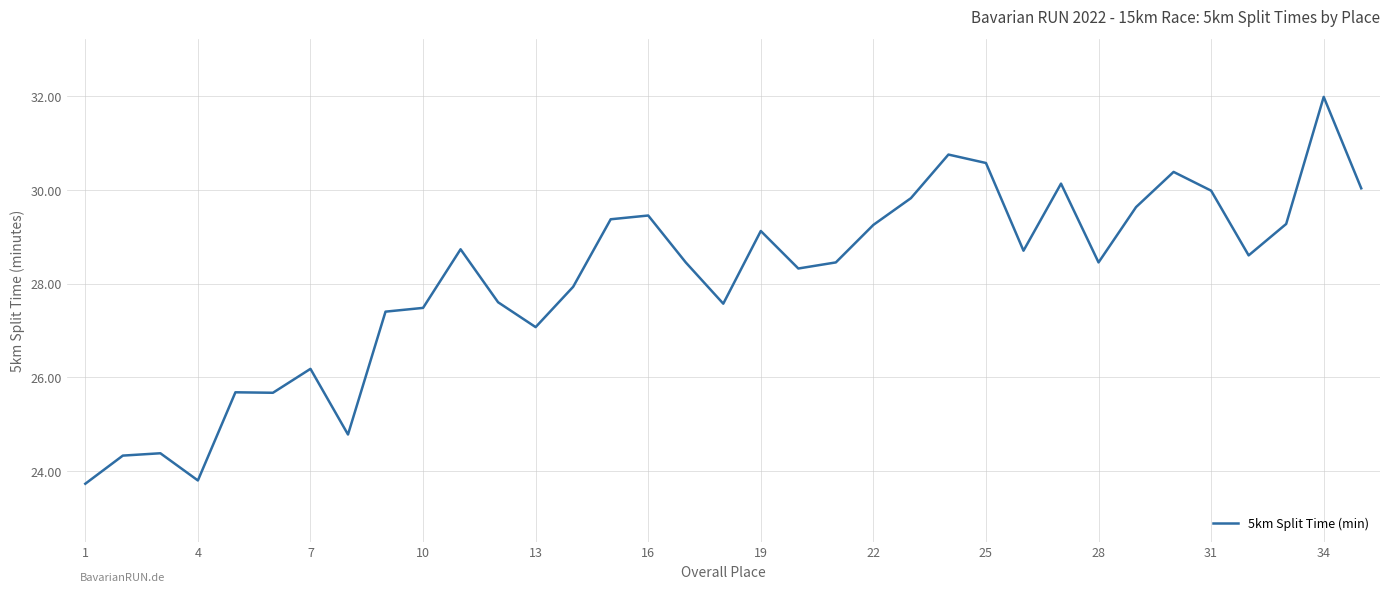

What is the greatest value displayed?

32.0